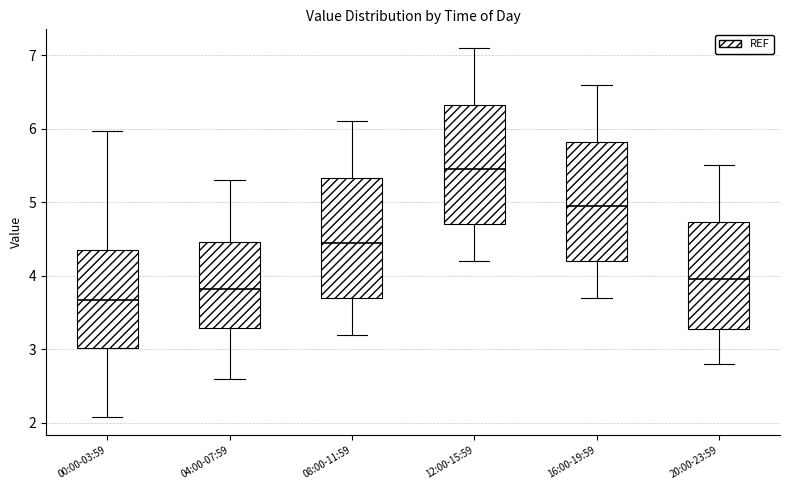

Reading left to right, read every box against the y-axis: the position of its median line, the range the box covers, and the ends of its whiskers. The values are not printed on the chart, so give them approximately, as read against the axis.

00:00-03:59: median 3.7, box 3.0 to 4.4, whiskers 2.1 to 6.0
04:00-07:59: median 3.8, box 3.3 to 4.5, whiskers 2.6 to 5.3
08:00-11:59: median 4.5, box 3.7 to 5.3, whiskers 3.2 to 6.1
12:00-15:59: median 5.5, box 4.7 to 6.3, whiskers 4.2 to 7.1
16:00-19:59: median 5.0, box 4.2 to 5.8, whiskers 3.7 to 6.6
20:00-23:59: median 4.0, box 3.3 to 4.7, whiskers 2.8 to 5.5